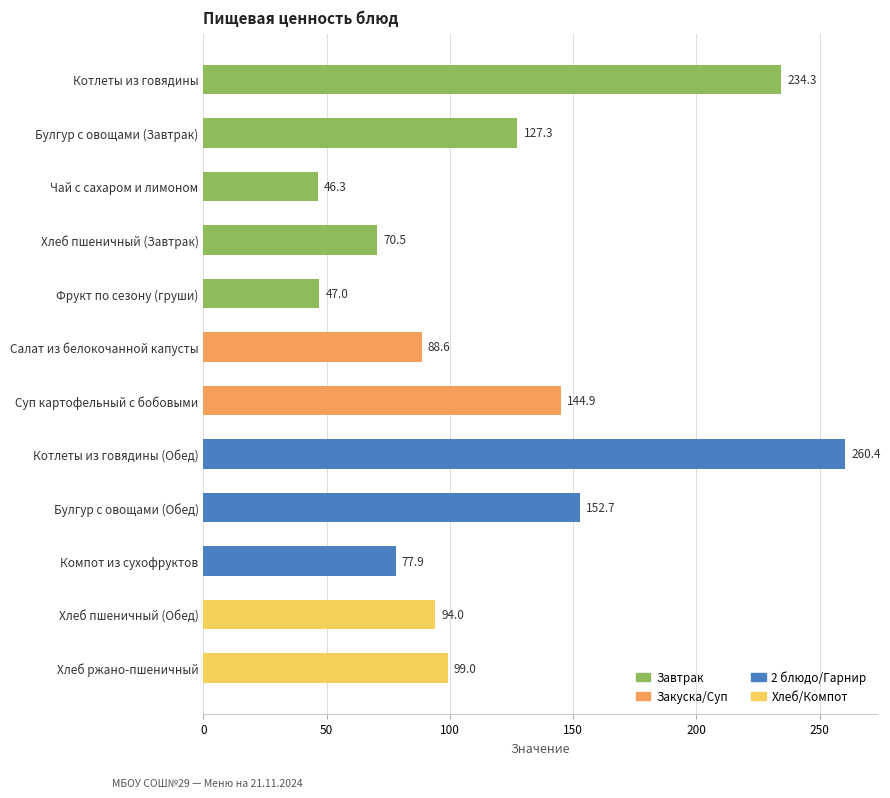

Read the value at Фрукт по сезону (груши).

47.0